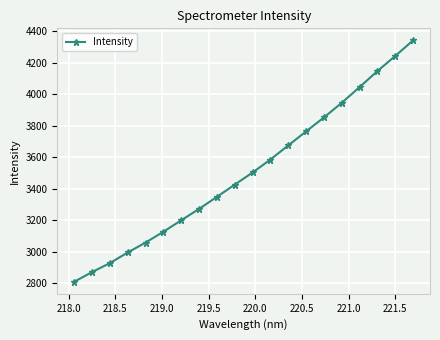

What is the greatest value displayed?

4342.4